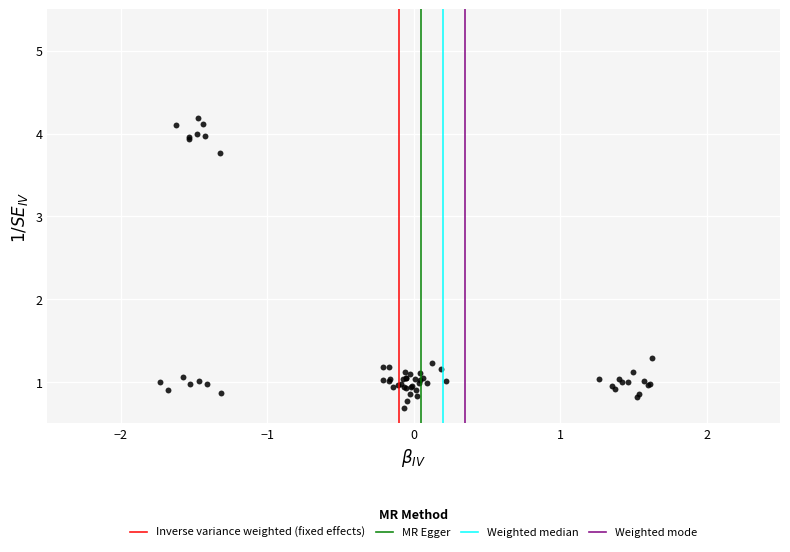

What Y value in the scatter plot is closest to 2?

1.3